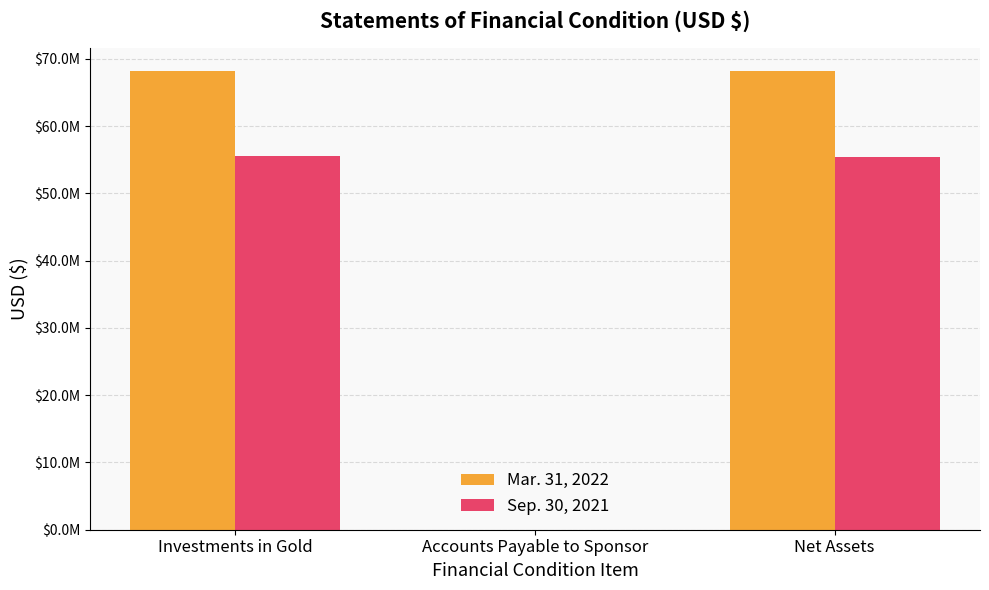

Reading left to right, what are all the values shown in this chart?

Mar. 31, 2022: Investments in Gold=68151461	Accounts Payable to Sponsor=22792	Net Assets=68128669
Sep. 30, 2021: Investments in Gold=55474023	Accounts Payable to Sponsor=18749	Net Assets=55455274